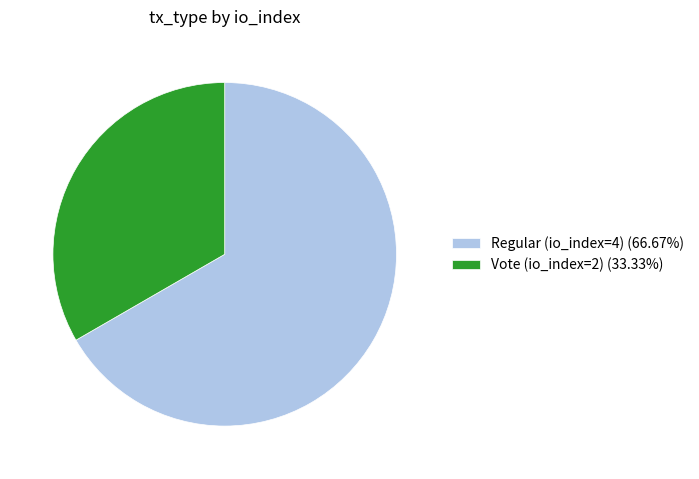

Is the sum of Vote (io_index=2) (33.33%) and Regular (io_index=4) (66.67%) greater than half?

Yes